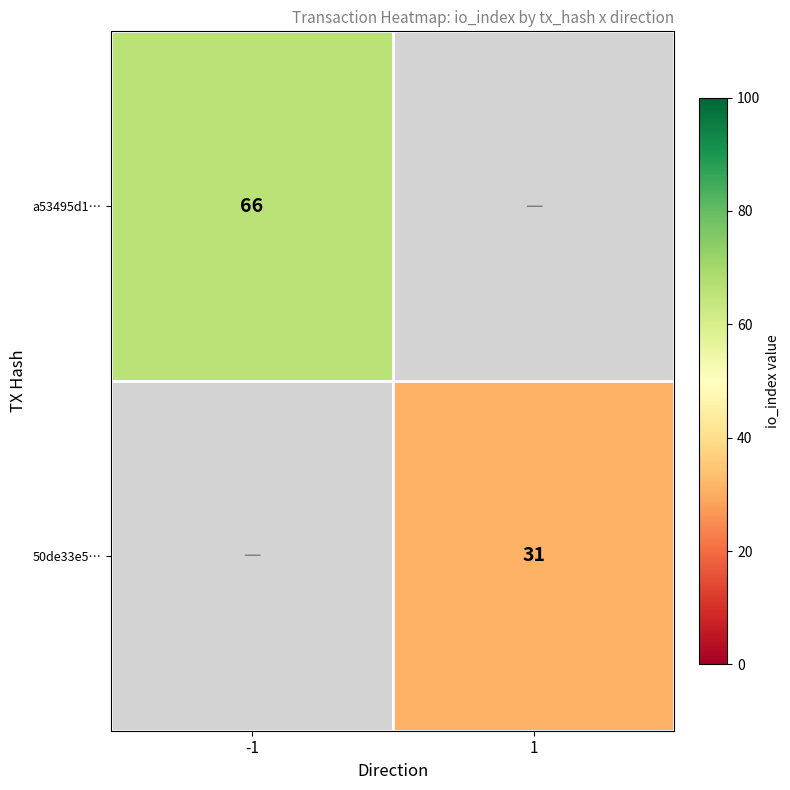

The value of a53495d1… at -1 is 27. True or false?

False